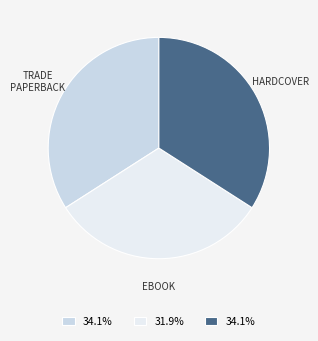

Is there a majority slice in this chart?

No